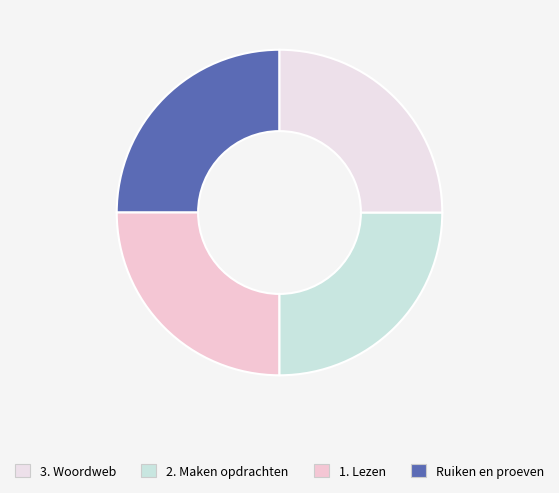

Does any single category account for the majority?

No